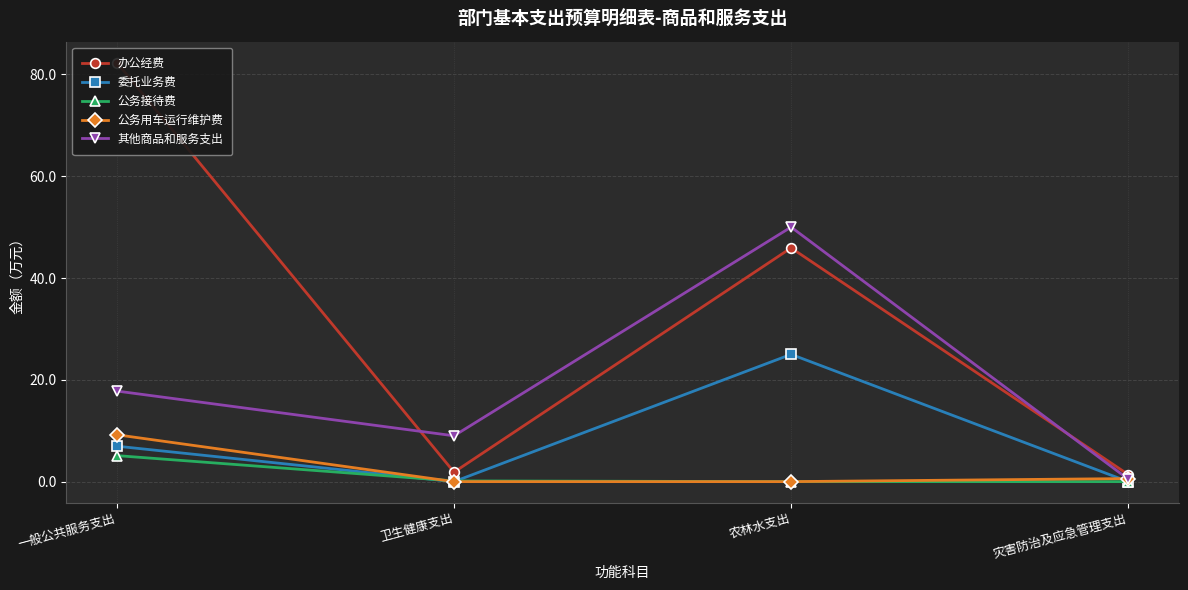

What position from the left is 农林水支出?

3